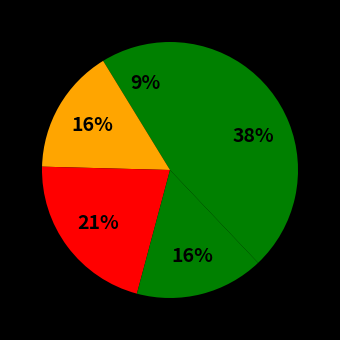

Does any single category account for the majority?

No